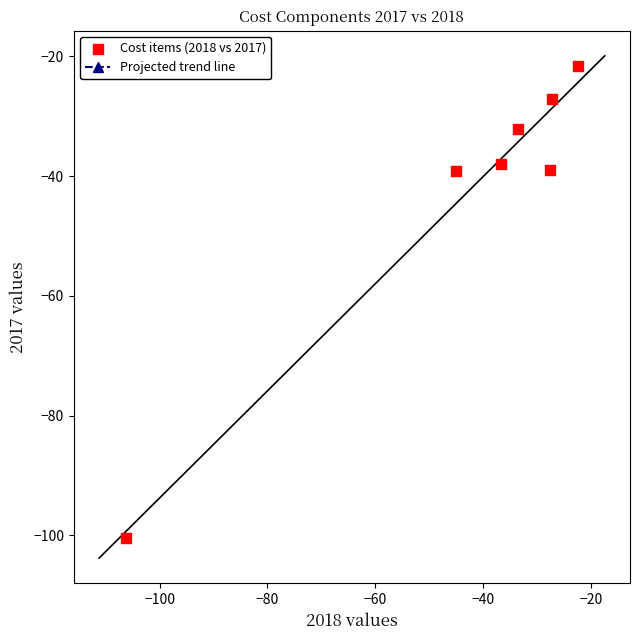

What is the range of Y values (max minus min)?

78.8